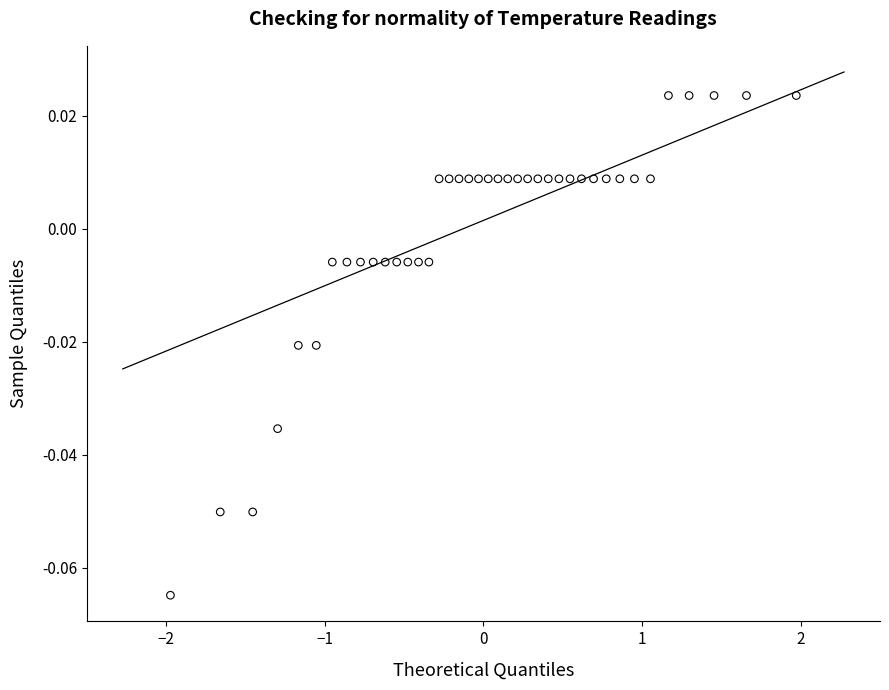

What is the range of X values (max minus min)?

3.9